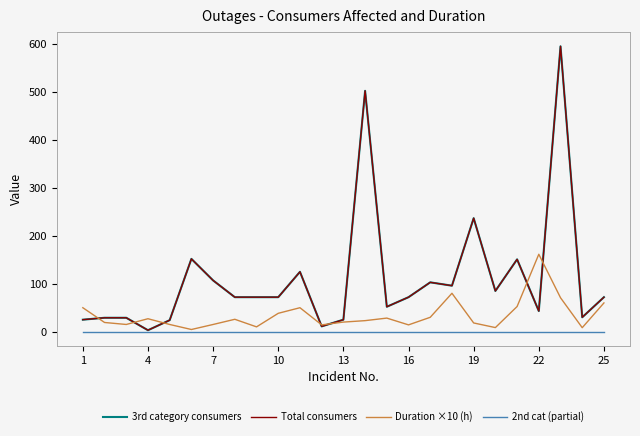

Does the chart have visible grid lines?

No